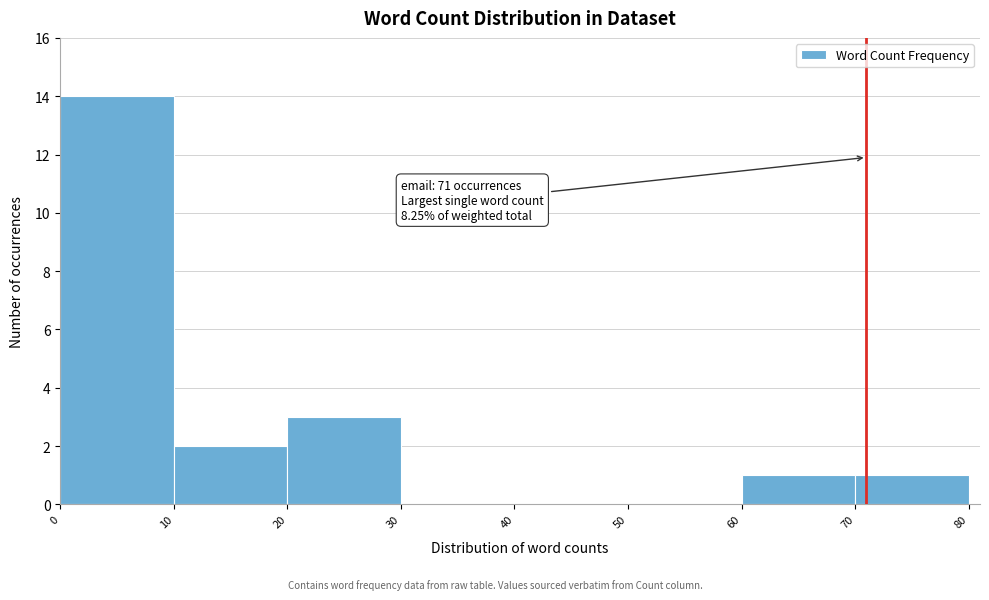

Over which range of the x-axis is the bar tallest?

0 to 10